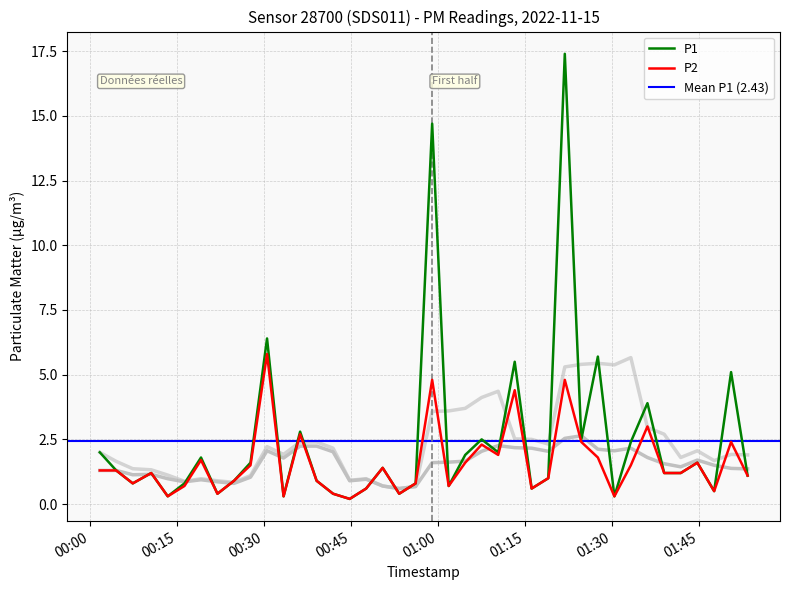

What is the highest value of the P1 series?

17.4